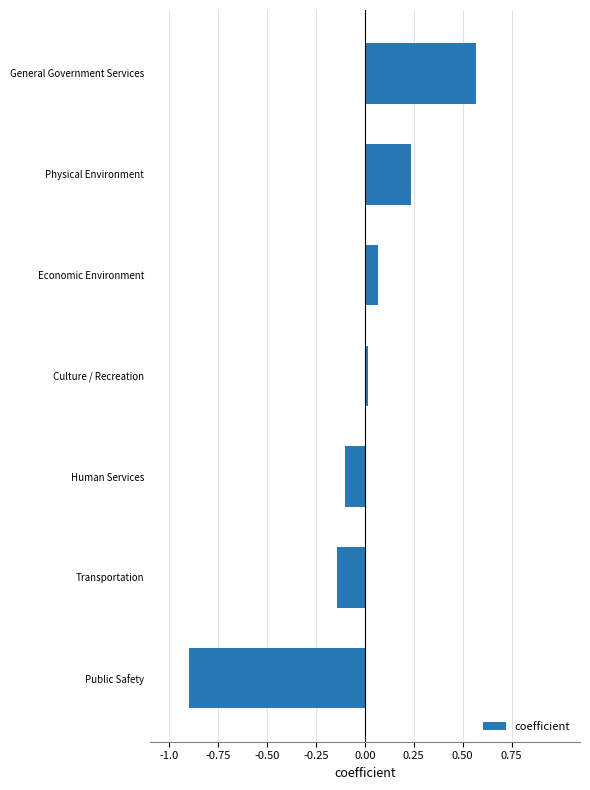

Rank the categories by value from highest to lowest.

General Government Services, Physical Environment, Economic Environment, Culture / Recreation, Human Services, Transportation, Public Safety